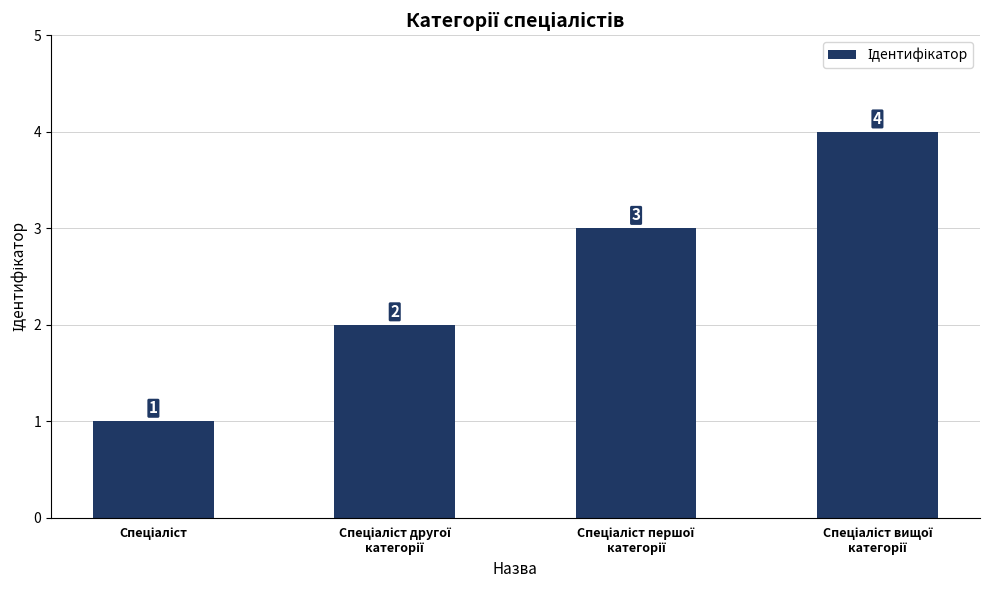

What is the sum of all values?

10